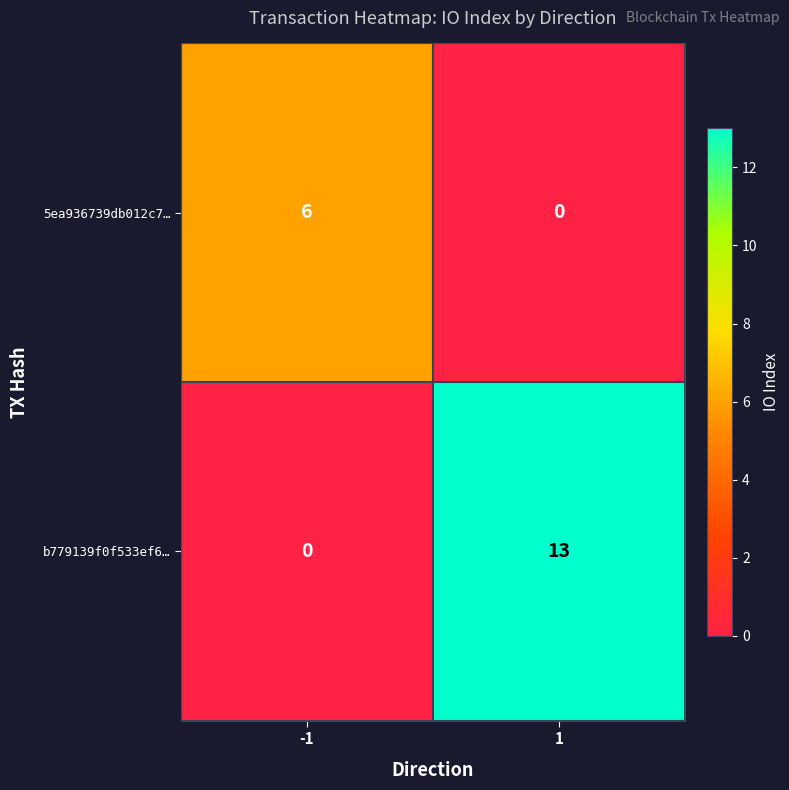

Reading left to right, what are all the values shown in this chart?

5ea936739db012c7…: -1=6	1=0
b779139f0f533ef6…: -1=0	1=13